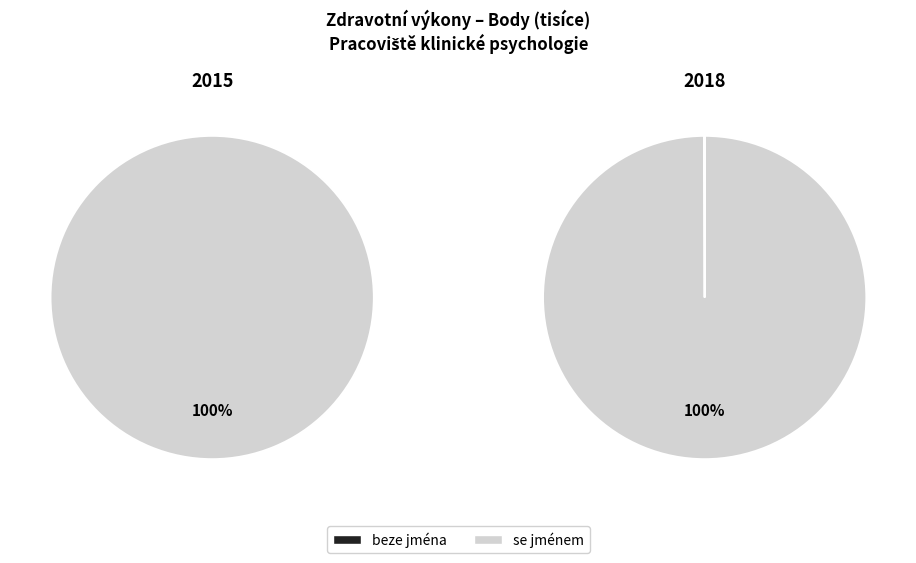

To the nearest percent, what is the average slice percentage?

50%